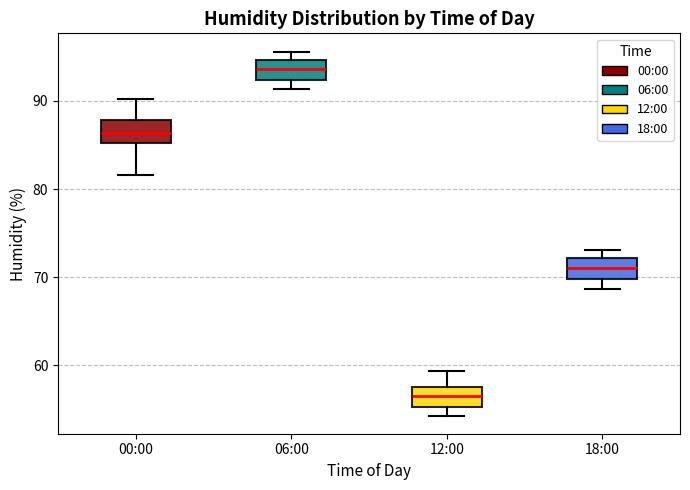

Reading left to right, read every box against the y-axis: the position of its median line, the range the box covers, and the ends of its whiskers. The values are not printed on the chart, so give them approximately, as read against the axis.

00:00: median 86, box 85 to 88, whiskers 82 to 90
06:00: median 94, box 92 to 95, whiskers 91 to 96
12:00: median 57, box 55 to 58, whiskers 54 to 59
18:00: median 71, box 70 to 72, whiskers 69 to 73